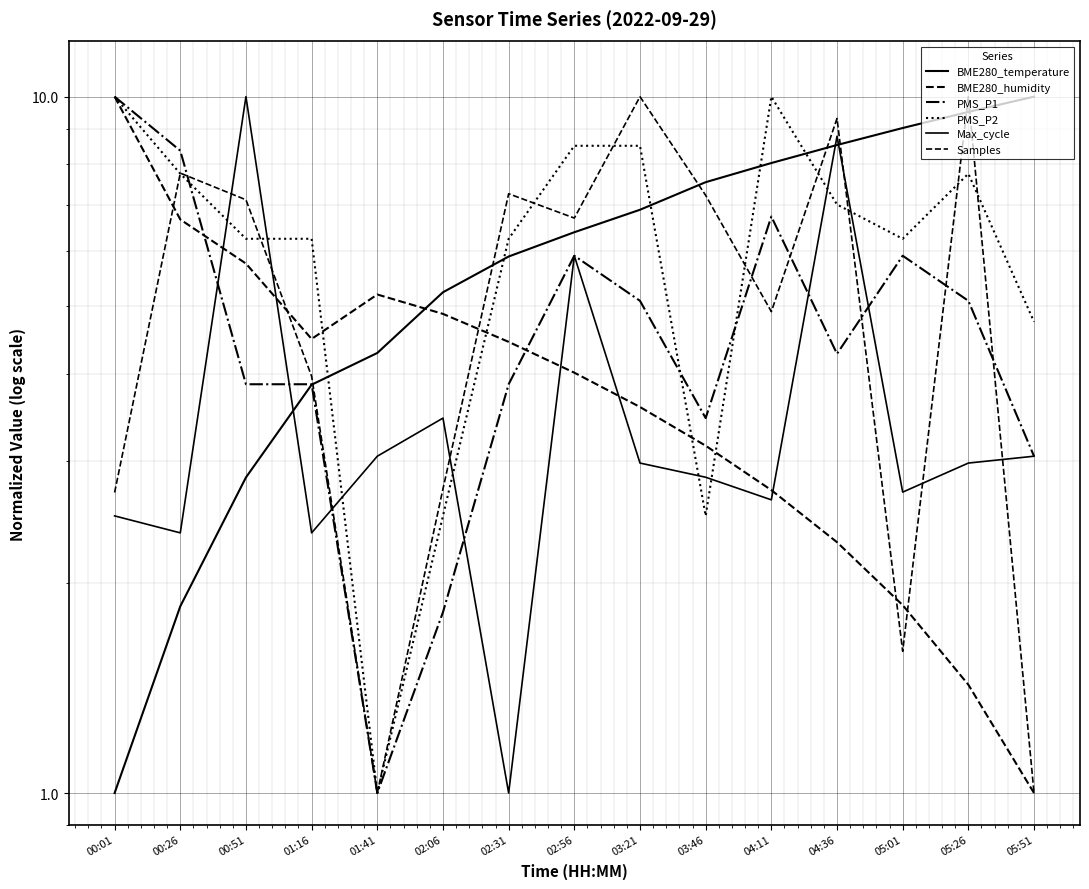

What is the difference between the second highest and second lowest values in the BME280_temperature series?

7.7